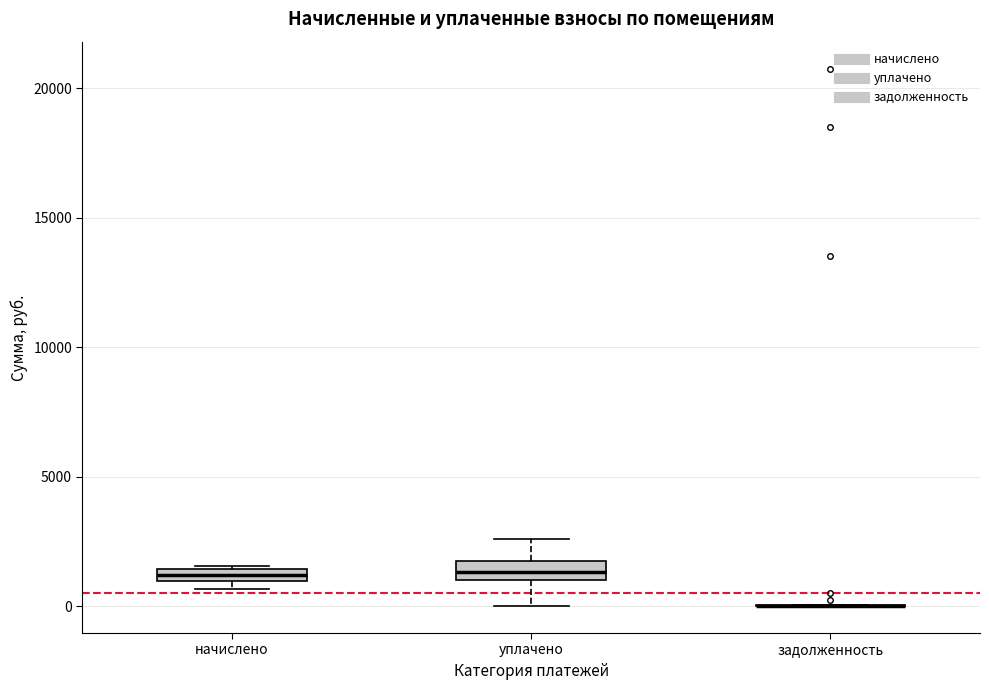

Where is the upper edge of the box for уплачено on the y-axis? The values are not printed on the chart, so give them approximately, as read against the axis.

2000